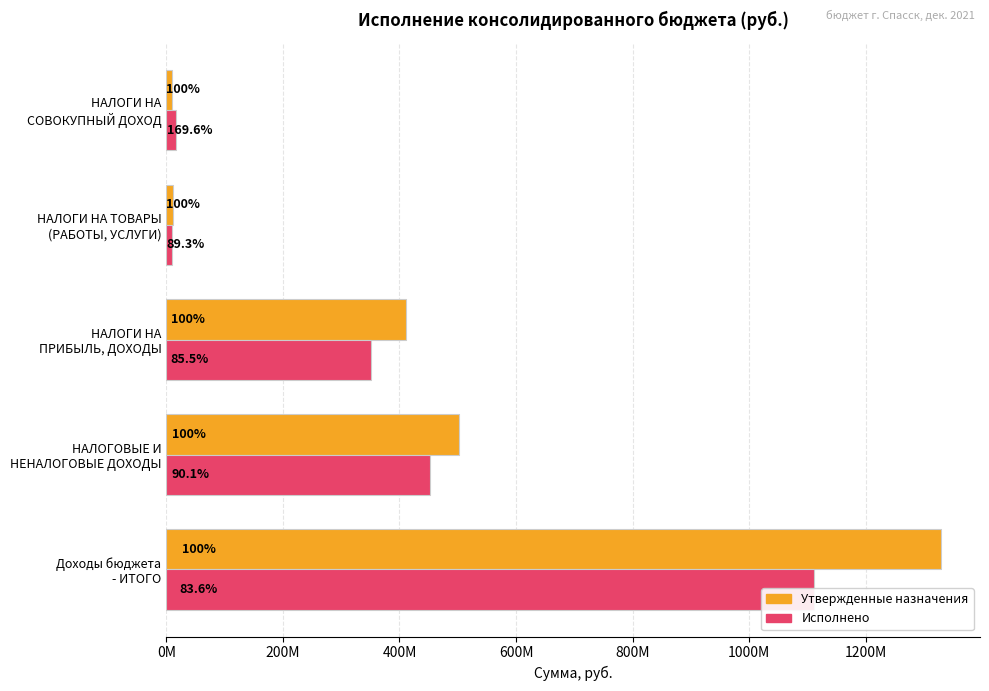

Rank the series by their maximum value, from lowest to highest.

Исполнено, Утвержденные назначения